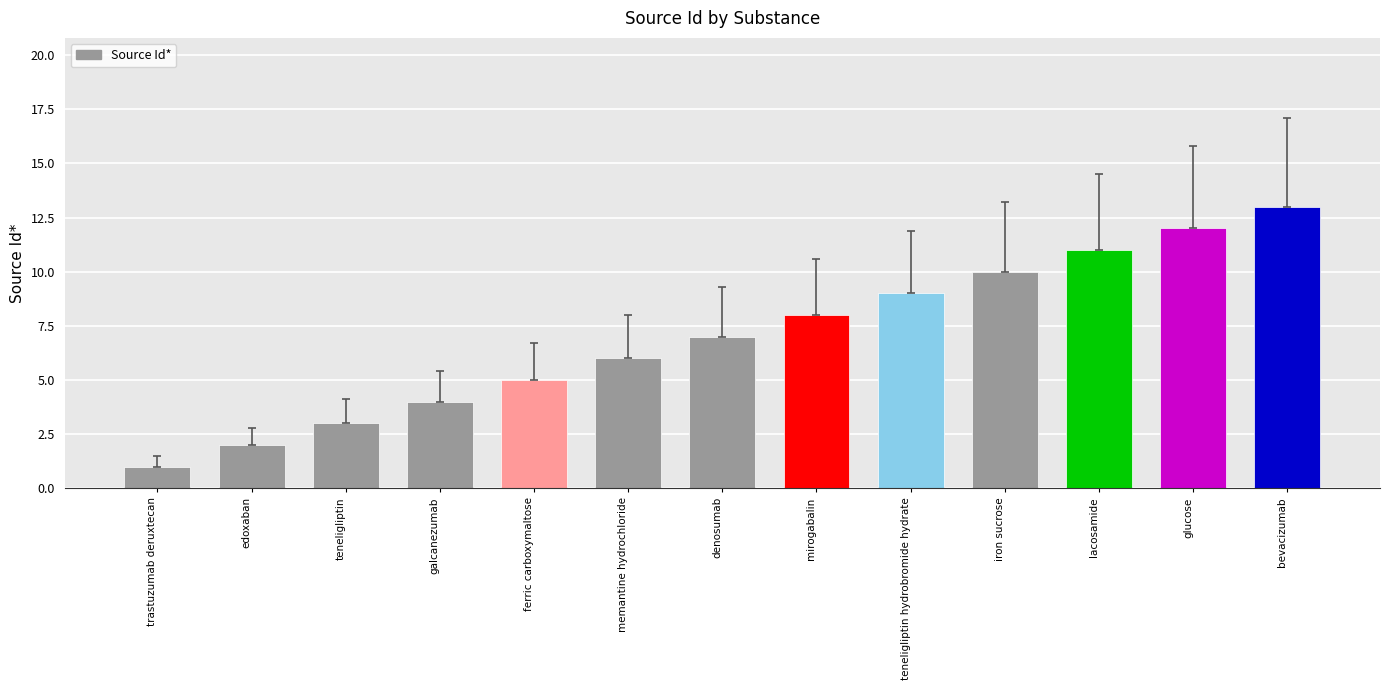

Reading left to right, list all the values displayed in this chart.

trastuzumab deruxtecan=1	edoxaban=2	teneligliptin=3	galcanezumab=4	ferric carboxymaltose=5	memantine hydrochloride=6	denosumab=7	mirogabalin=8	teneligliptin hydrobromide hydrate=9	iron sucrose=10	lacosamide=11	glucose=12	bevacizumab=13